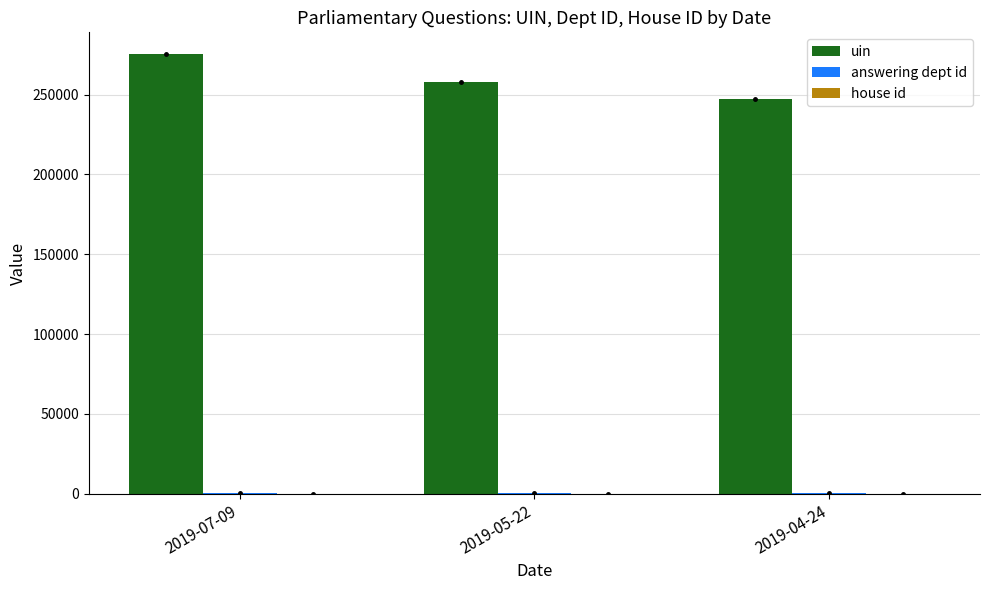

Which series changed the most between 2019-07-09 and 2019-04-24?

uin